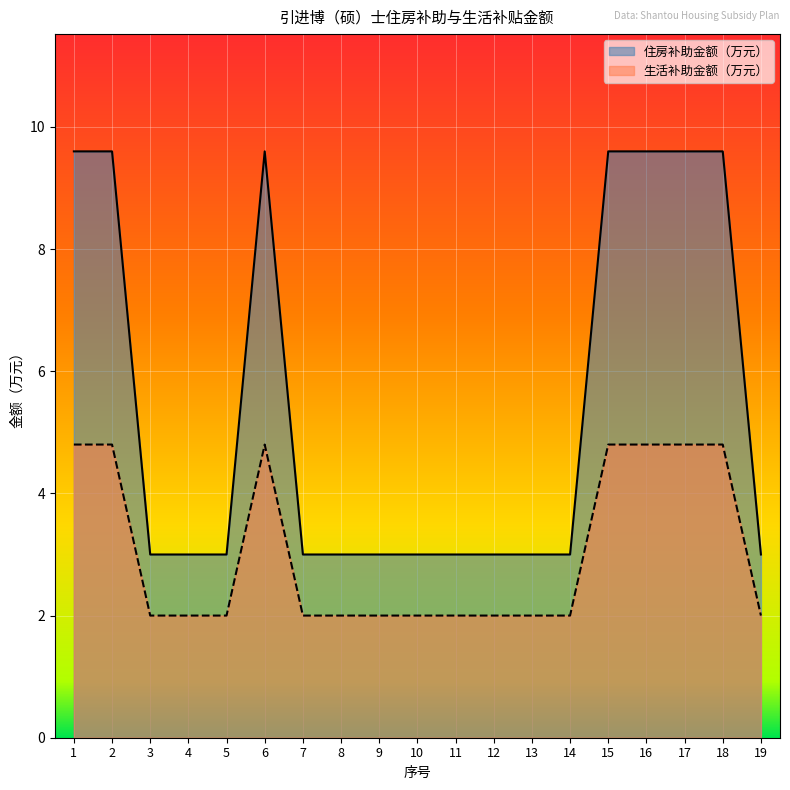

What is the maximum value shown in the chart?

9.6